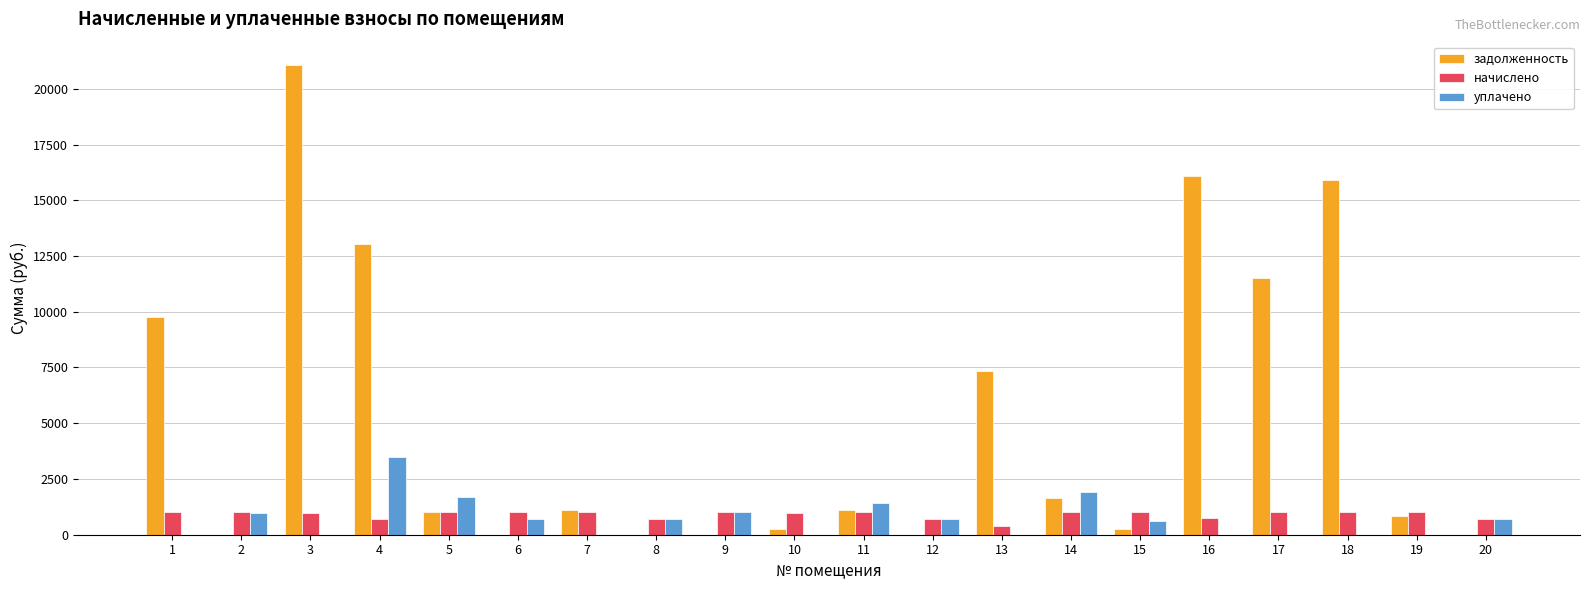

How many data points does each series have?

20